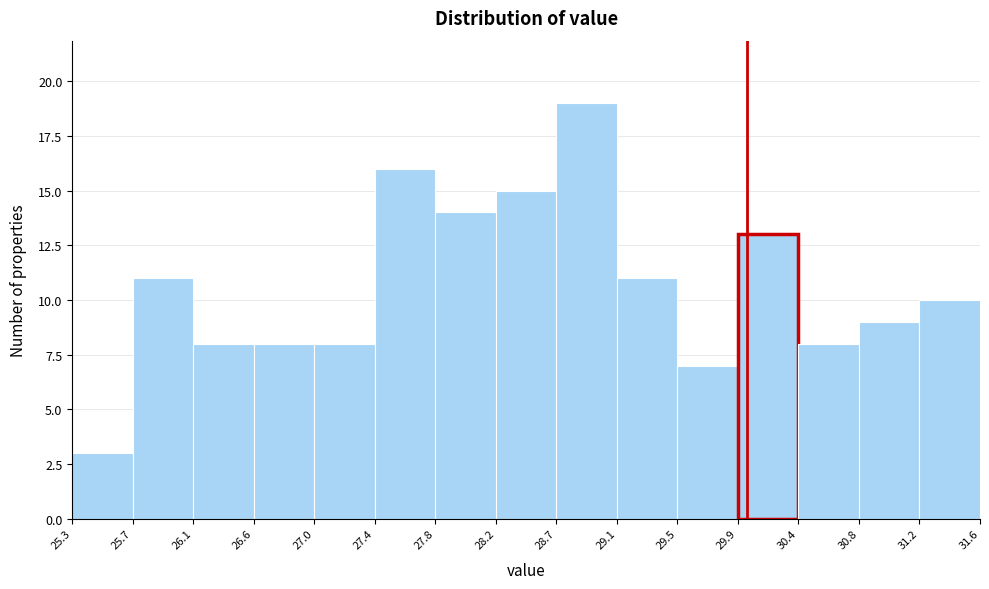

What is the height of the bar covering 27.8 to 28.2 on the x-axis? The values are not printed on the chart, so give them approximately, as read against the axis.

14